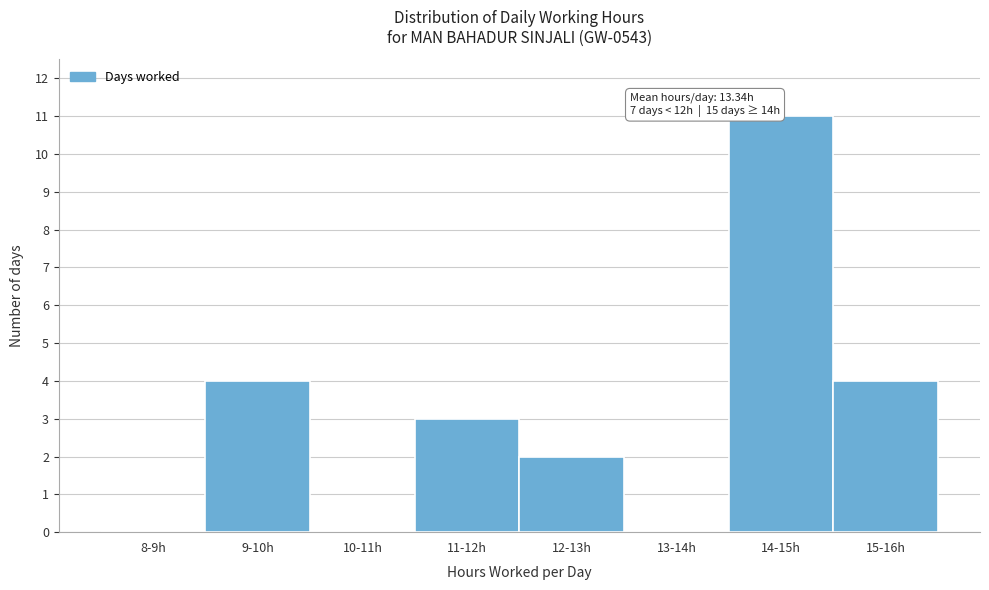

Reading left to right, list all the values displayed in this chart.

8-9h=0	9-10h=4	10-11h=0	11-12h=3	12-13h=2	13-14h=0	14-15h=11	15-16h=4